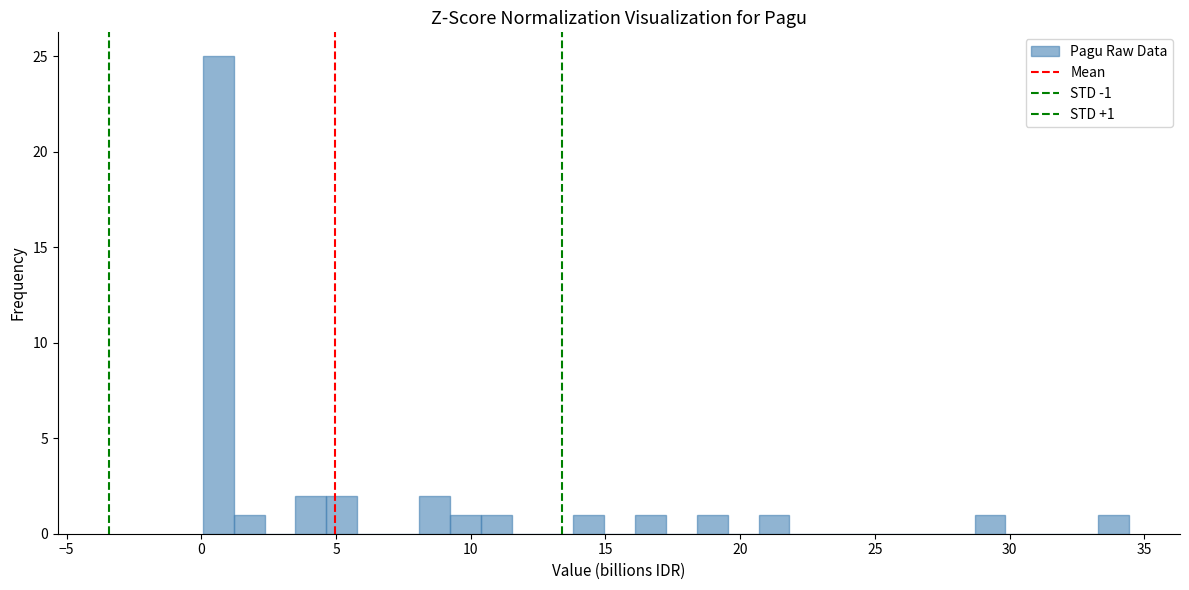

Read against the x-axis, roughly where is the centre of the tallest bar?

0.5